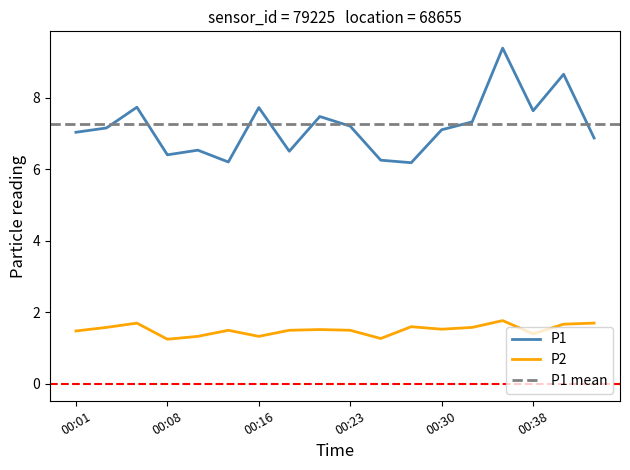

Count the number of categories in the chart.

18